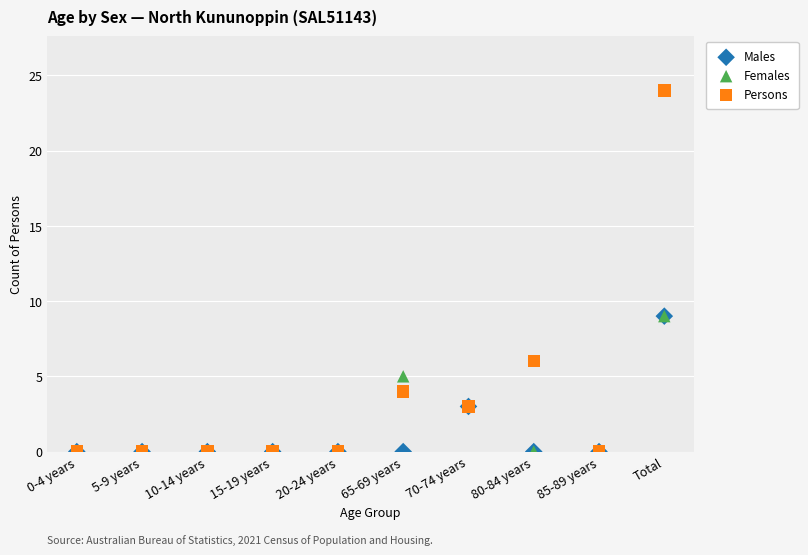

What are all the series names shown in the legend?

Males, Females, Persons